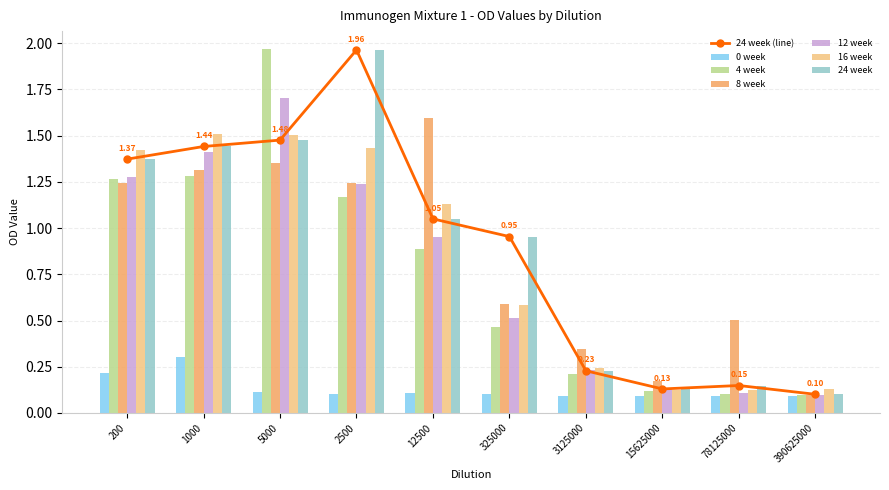

What is the value of the 8 week bar at the 7th from the left?

0.3